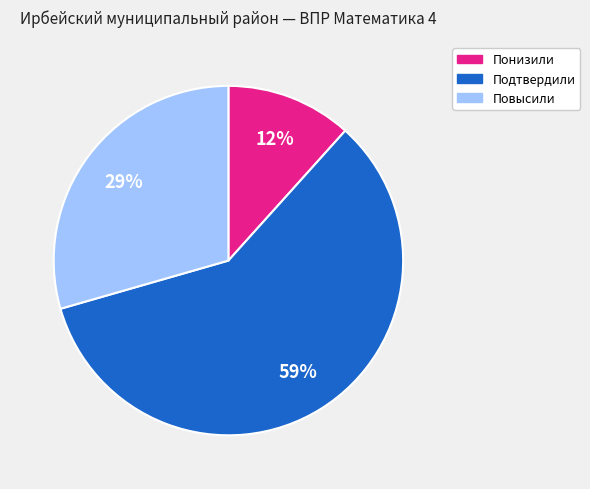

Count the number of slices in the pie.

3